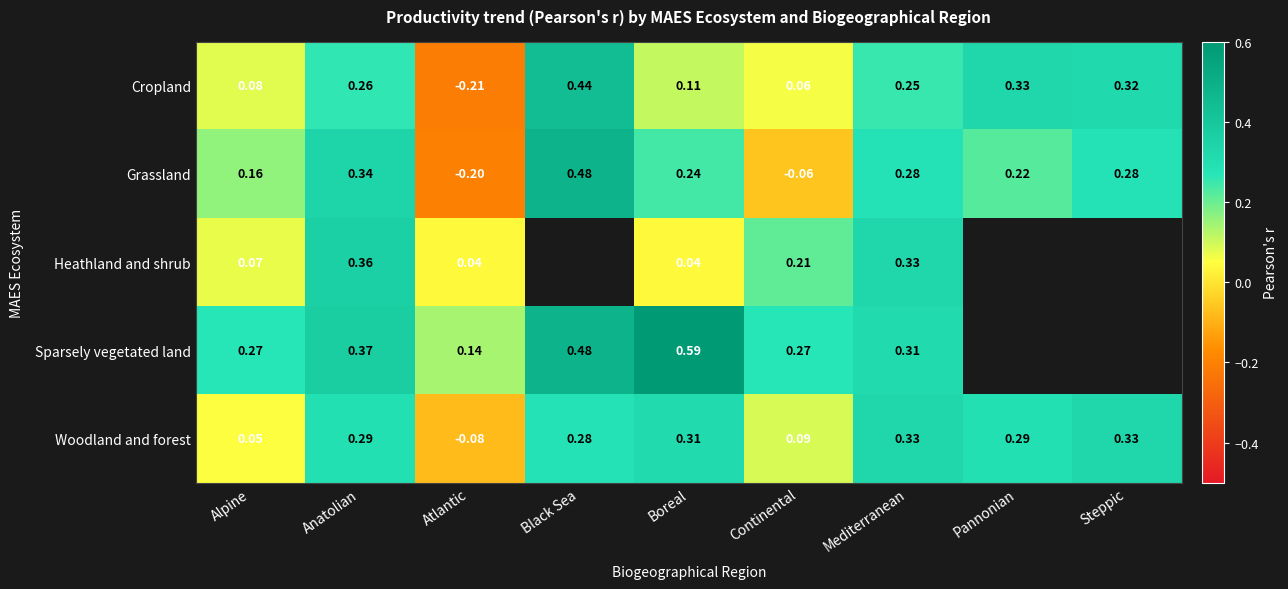

How many values in the Cropland series exceed 0?

8